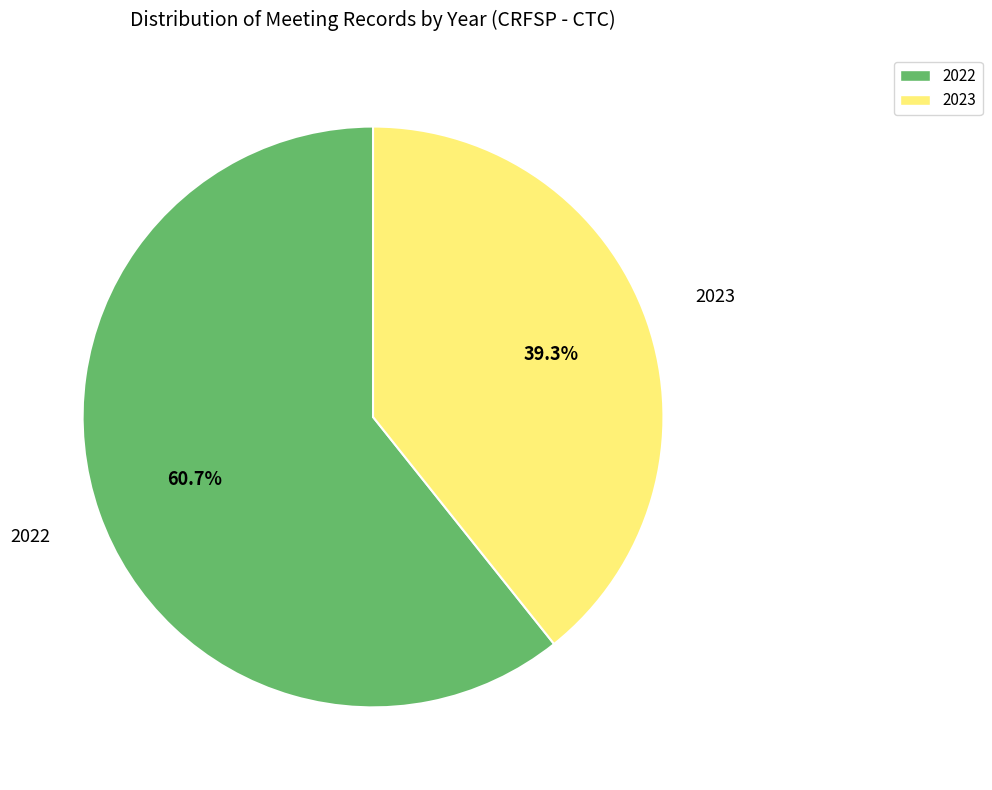

Rank the categories by value from lowest to highest.

2023, 2022